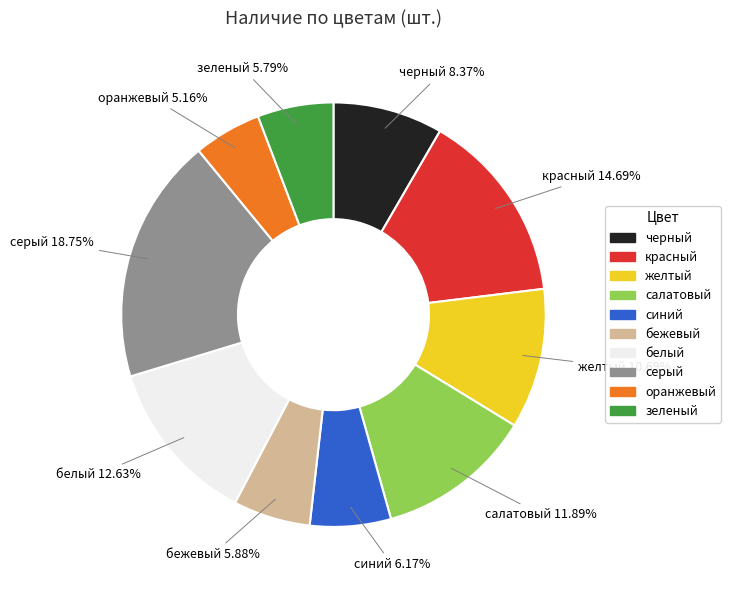

Which slice is the largest?

серый